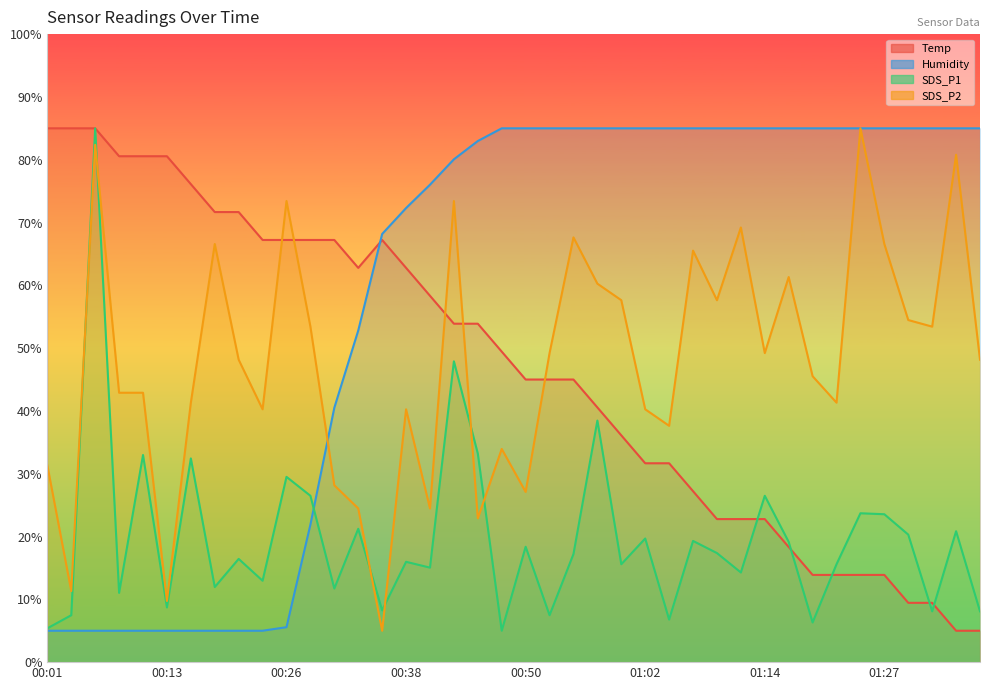

What are all the series names shown in the legend?

Temp, Humidity, SDS_P1, SDS_P2